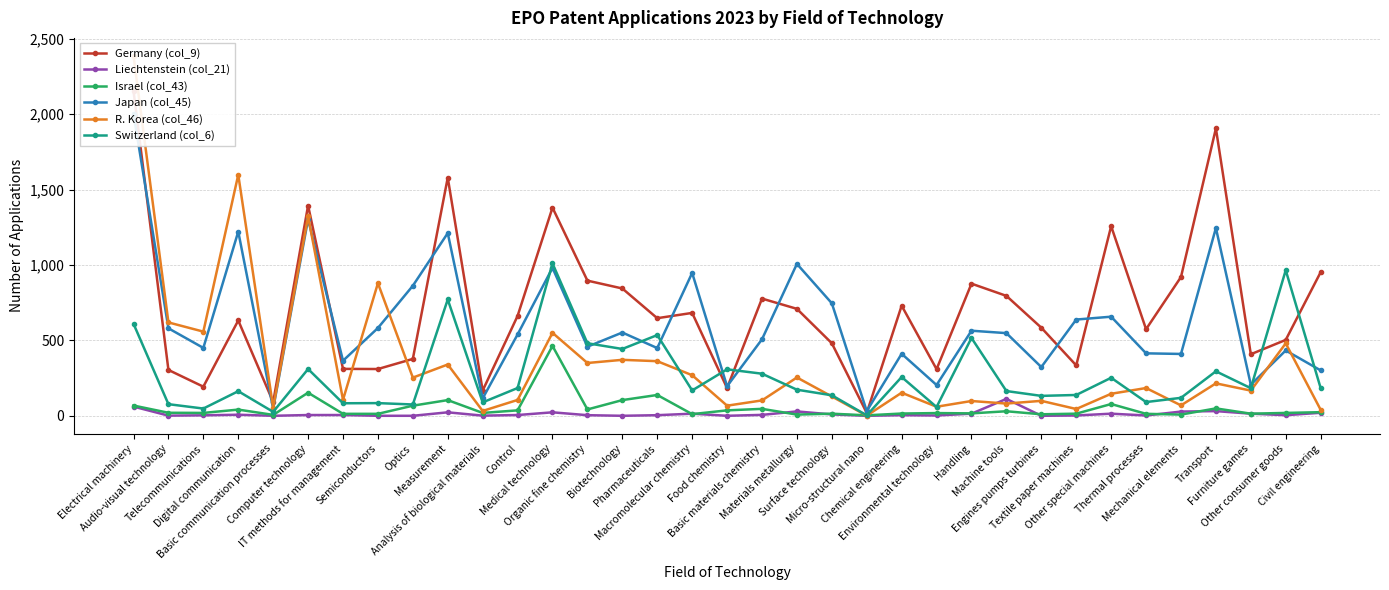

What is the approximate value of Switzerland (col_6) at Thermal processes, to the nearest 50?

100